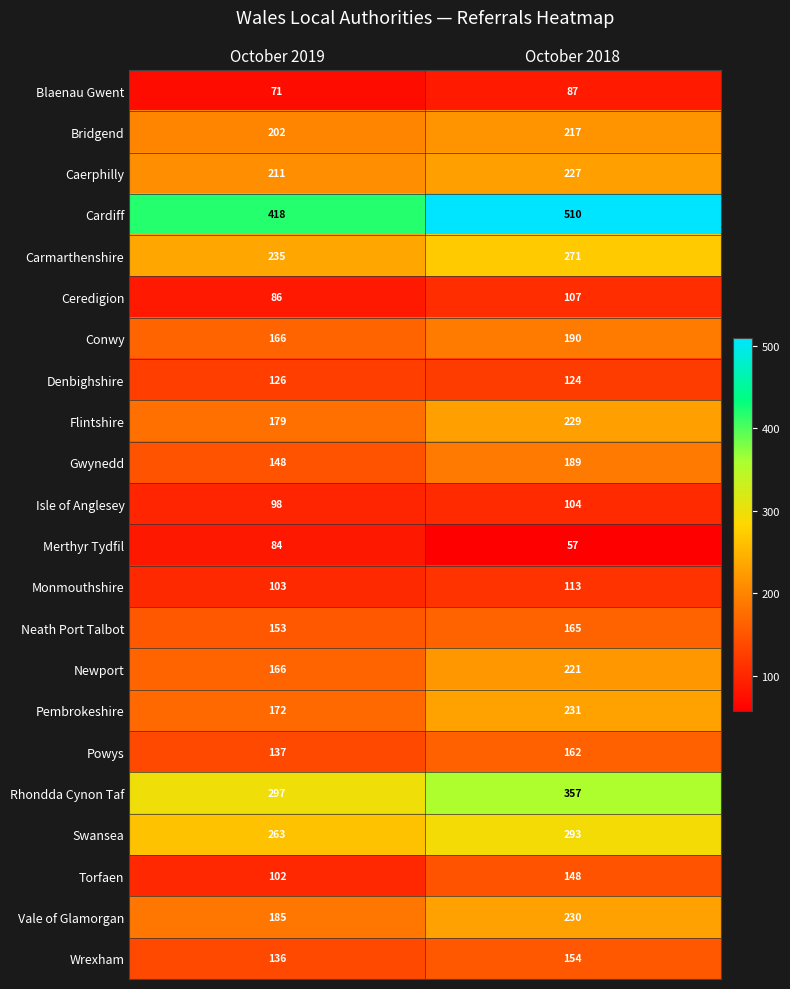

The value of Isle of Anglesey at October 2019 is 147. True or false?

False